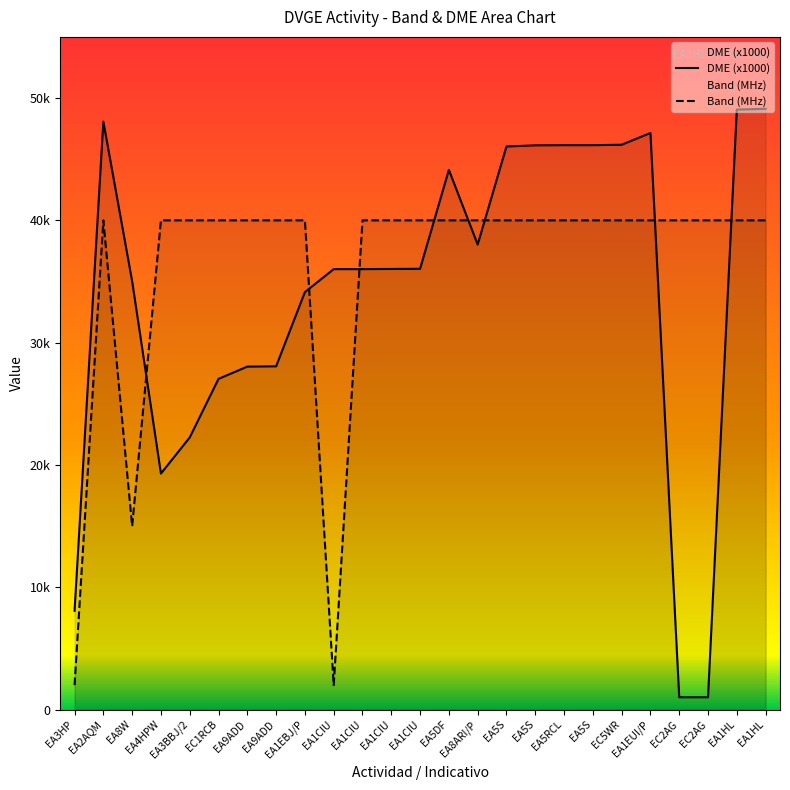

Rank the series by their maximum value, from highest to lowest.

DME (x1000), Band (MHz)